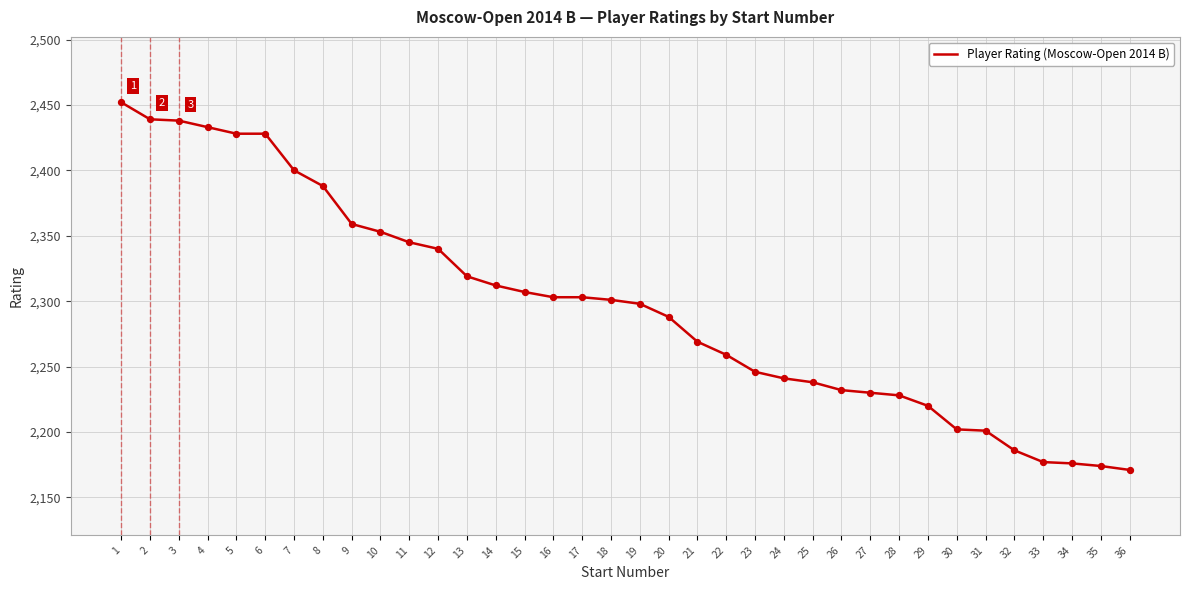

What is the change in value from 9 to 10?

-6